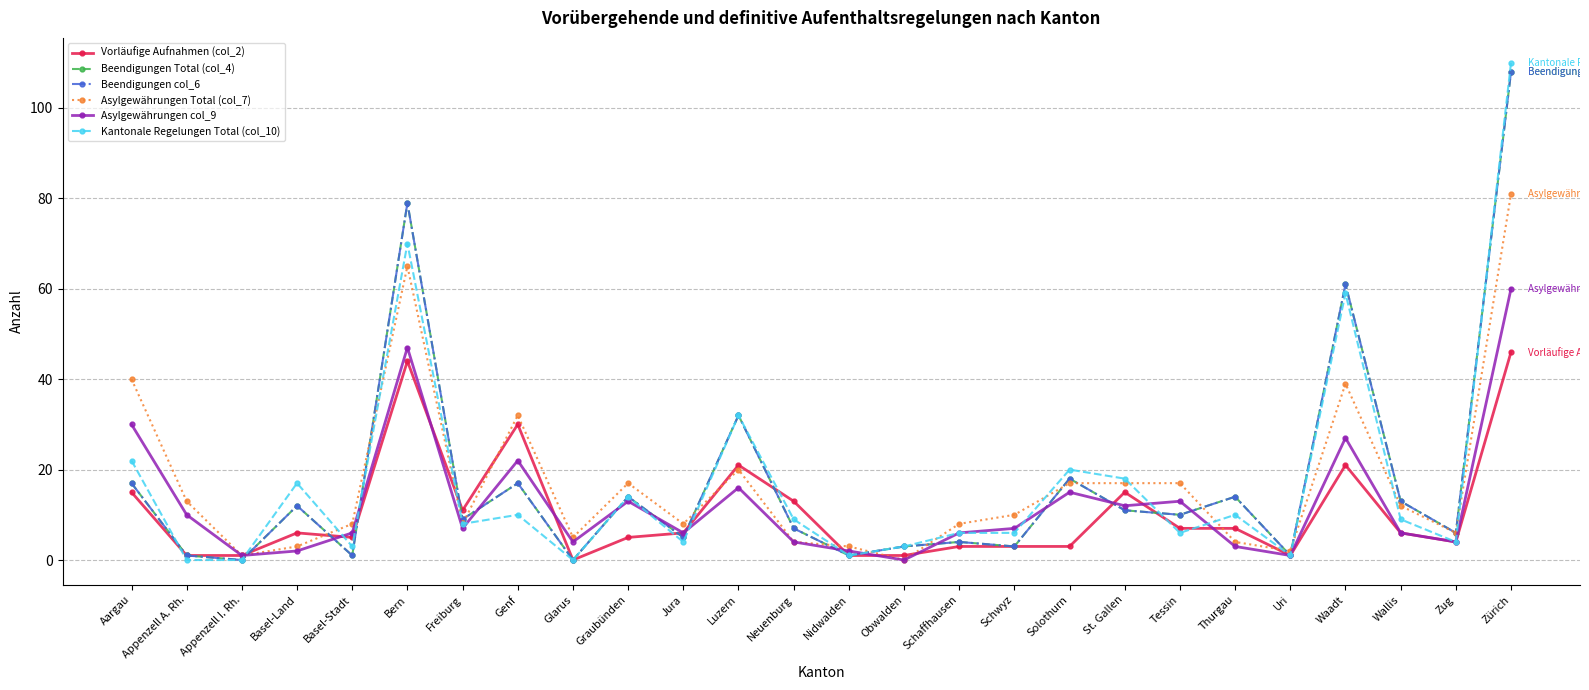

Does the chart have visible grid lines?

Yes